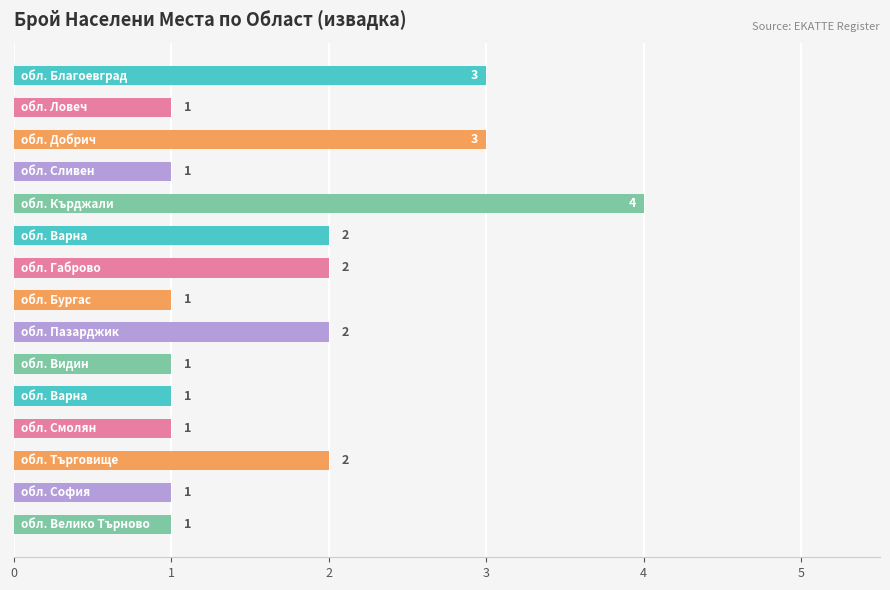

What is the greatest value displayed?

4